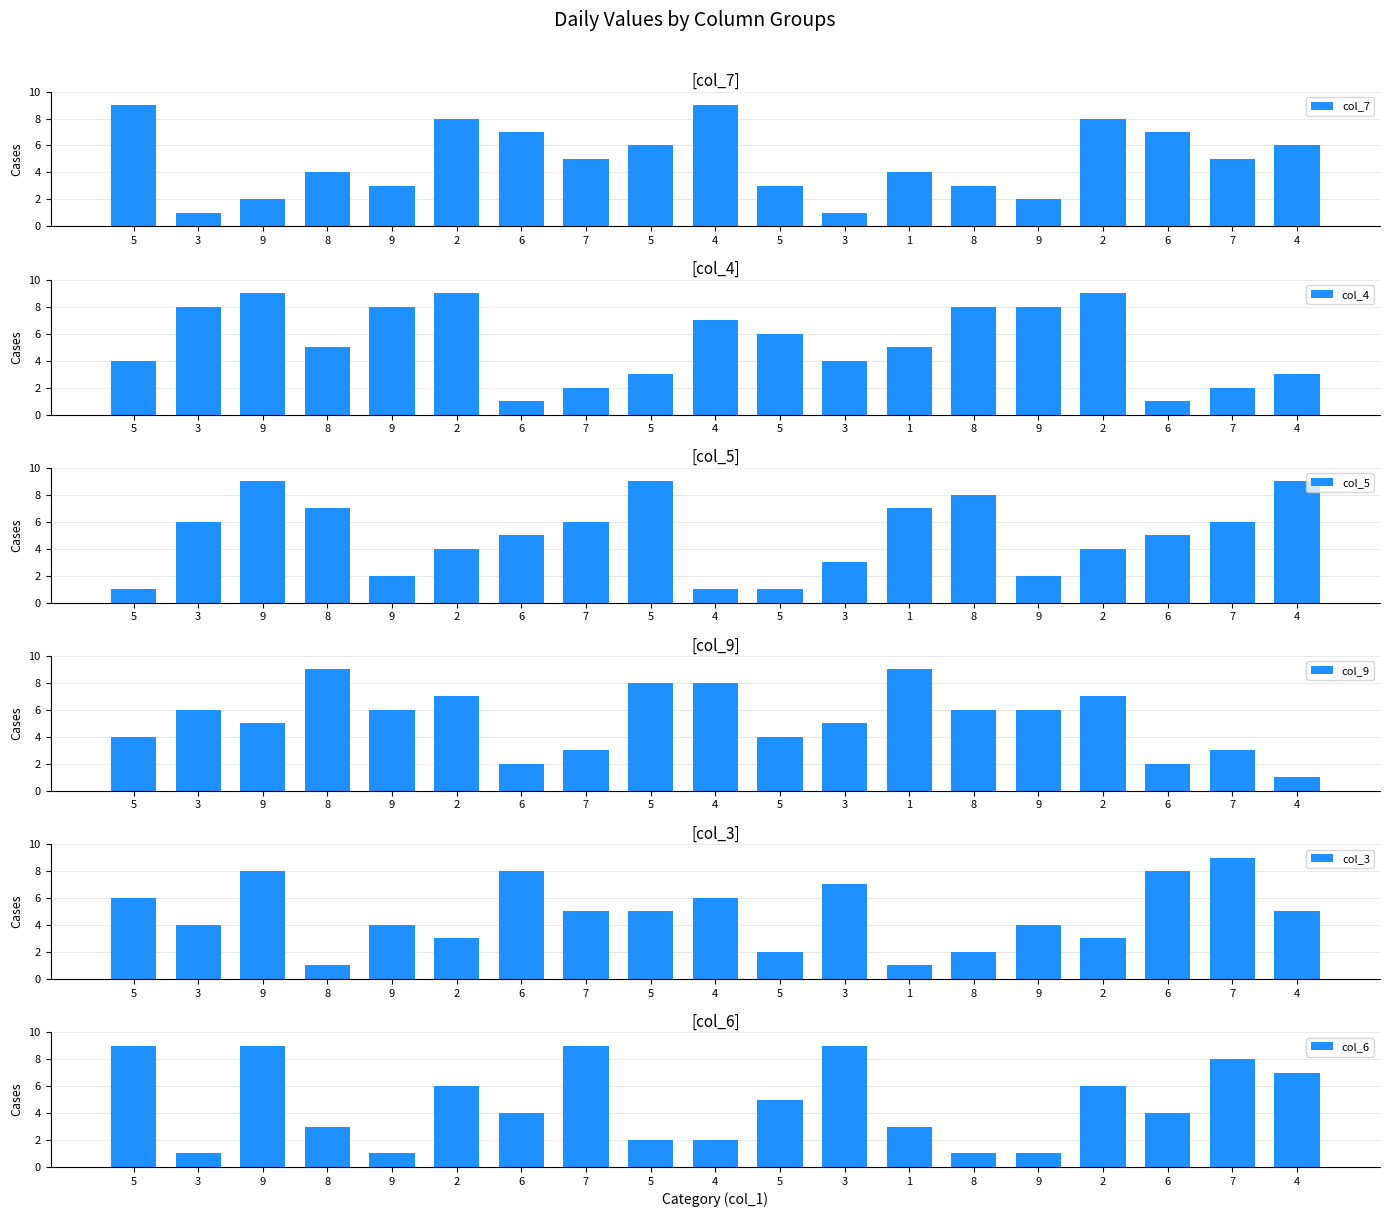

Between 8 and 7, which series saw the biggest shift?

col_3